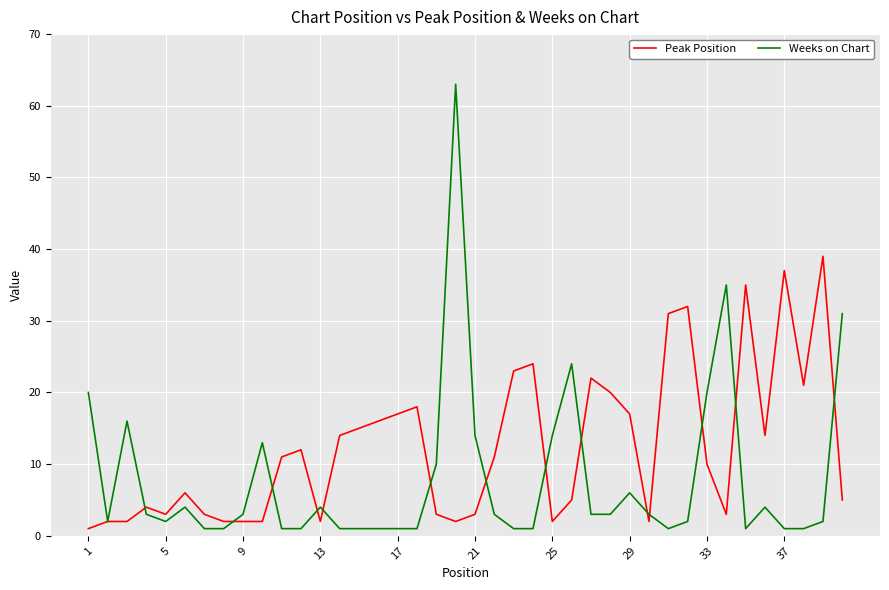

What is the highest value of the Peak Position series?

39